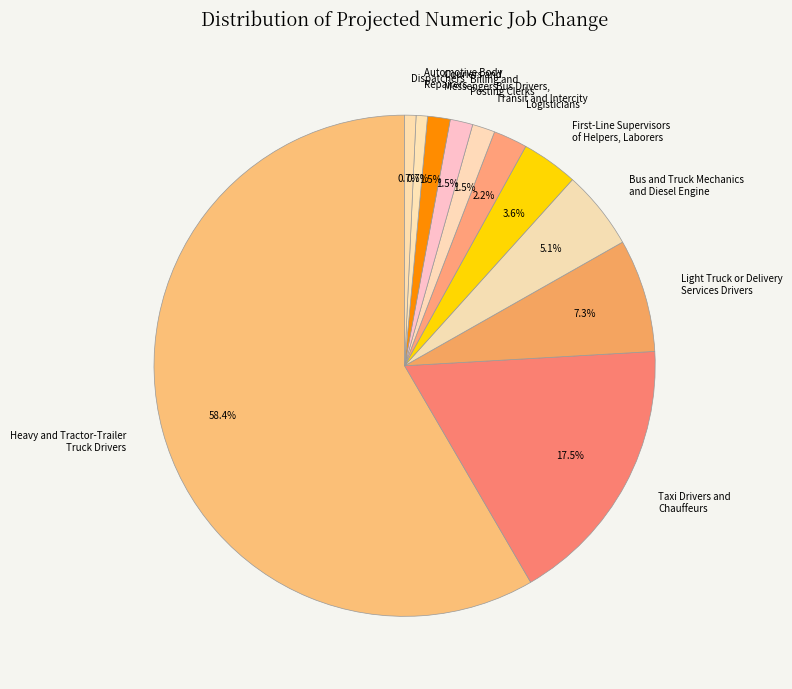

Is there any slice that represents more than half of the pie?

Yes